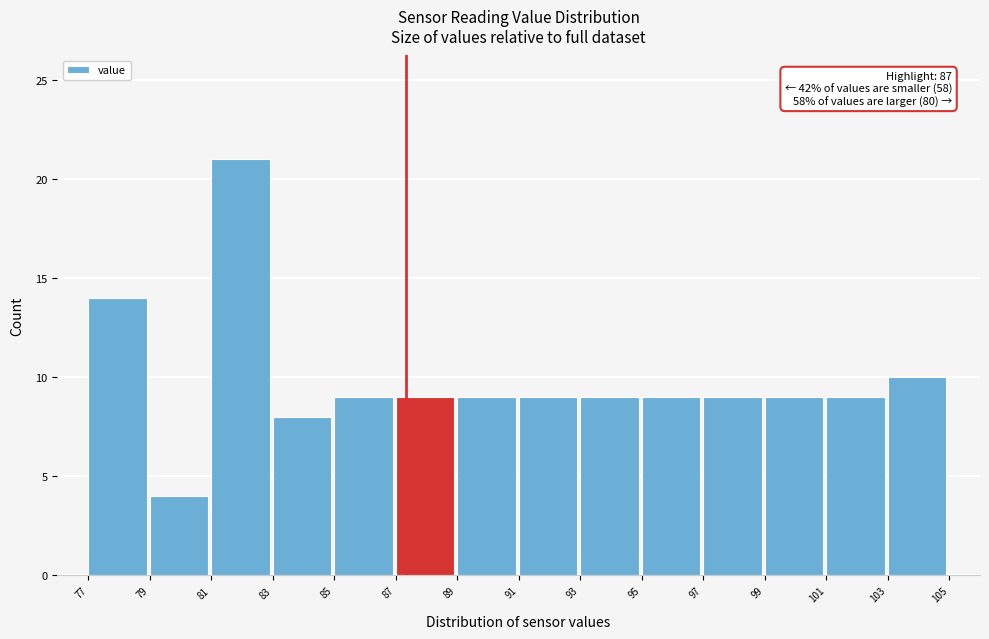

Reading left to right, list all the values displayed in this chart.

14	4	21	8	9	9	9	9	9	9	9	9	9	10